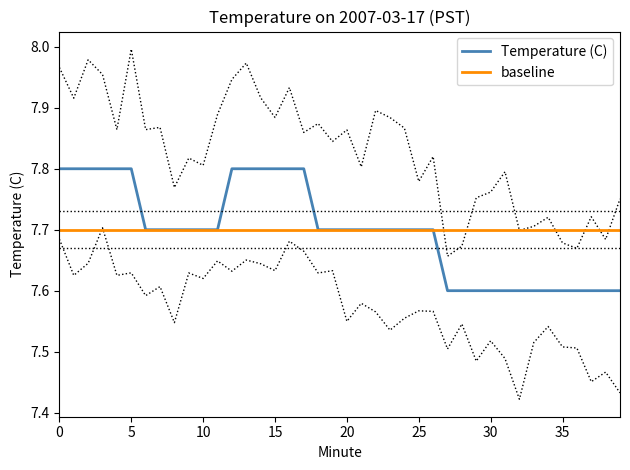

What value does the Temperature (C) series have at 35?

7.6